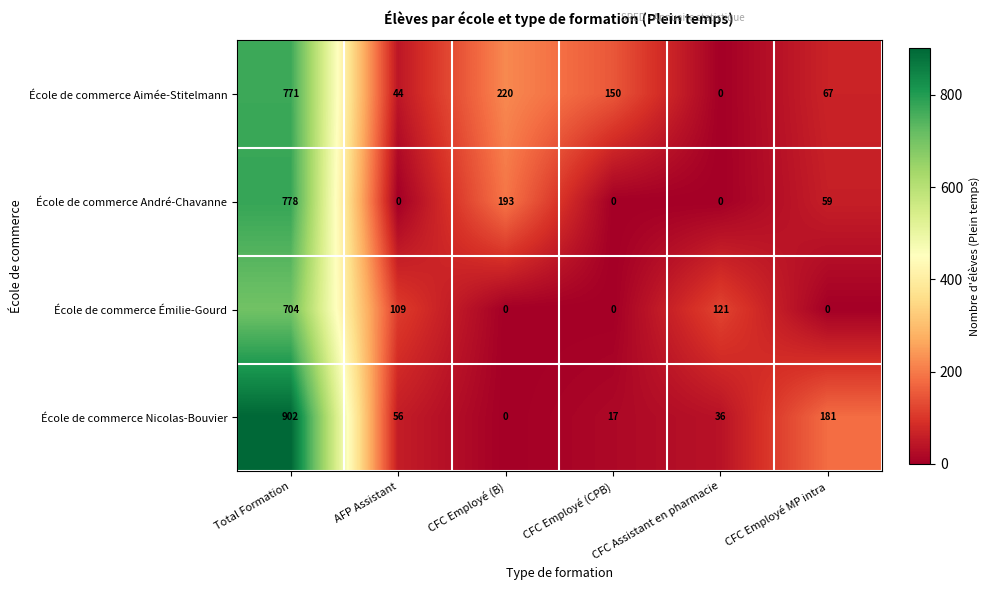

How many categories are shown in the chart?

6